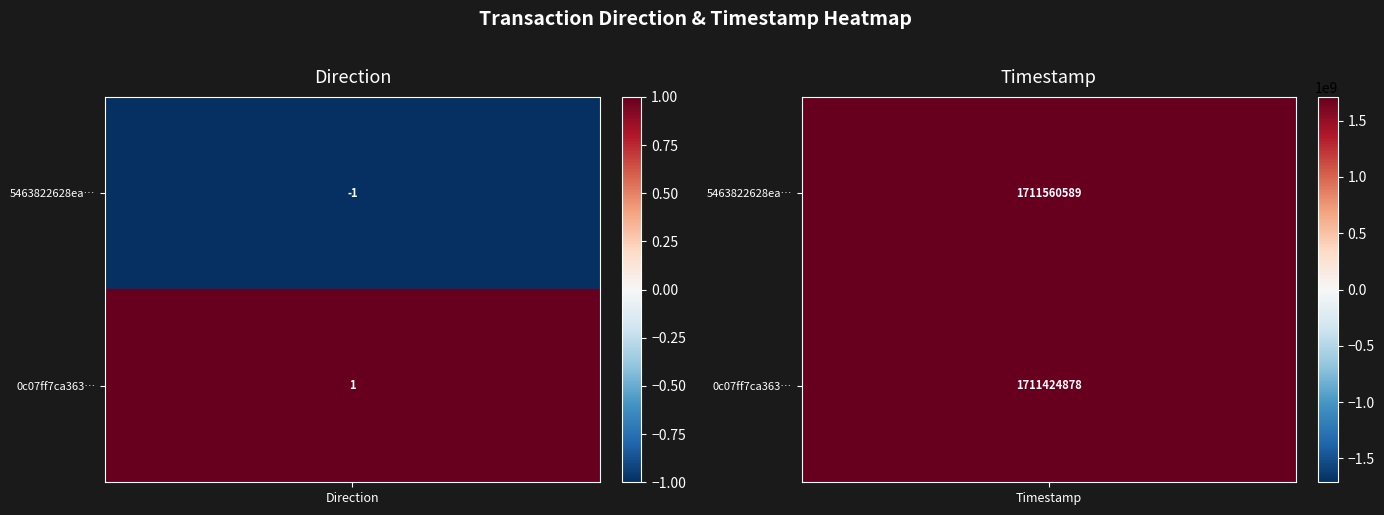

List the series in order of their overall mean, highest first.

5463822628ea59cfe89dea835c31bd0bf16b2d8, 0c07ff7ca3630c382892ec00dd0e7441925d2da